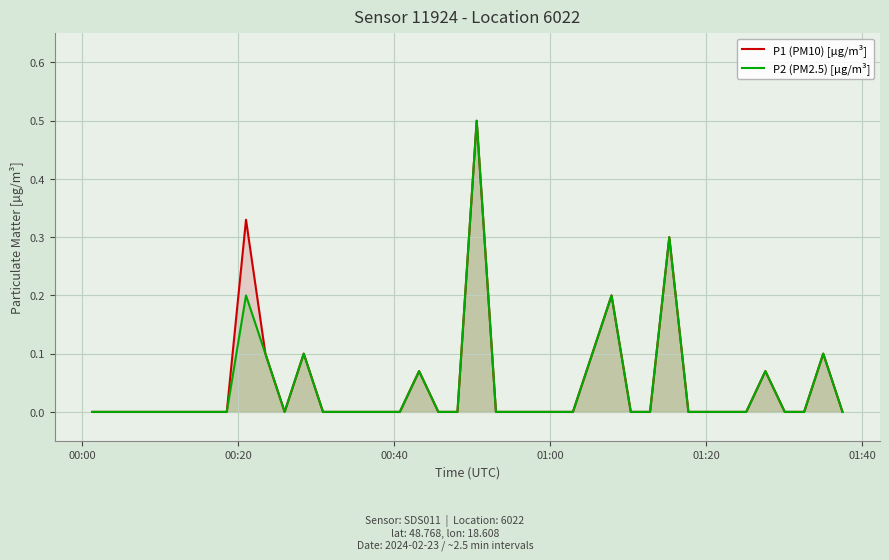

How many lines are shown in the chart?

2